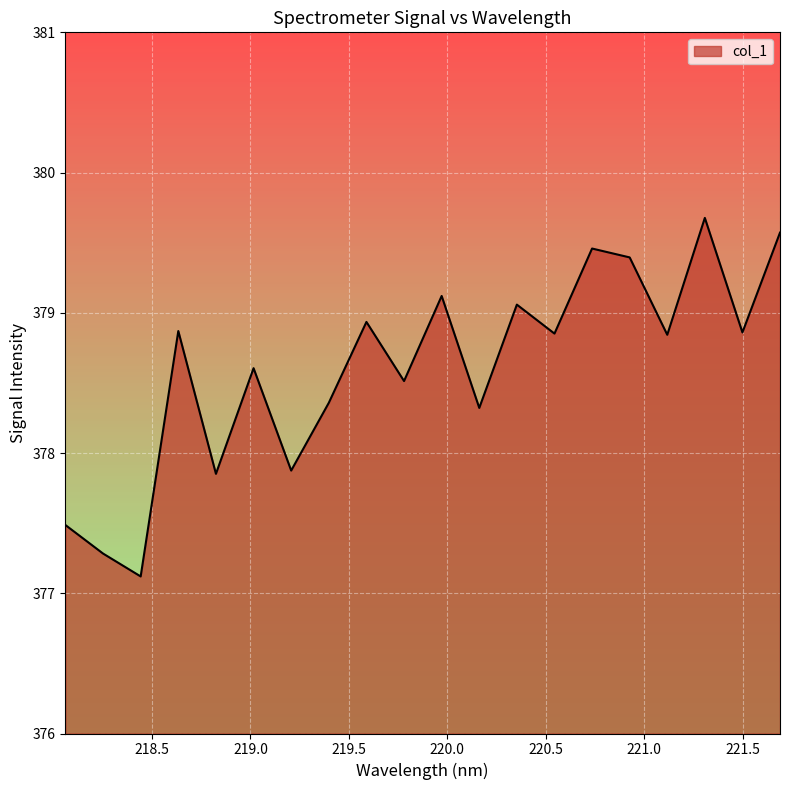

What is the difference between the maximum and minimum values?

2.6